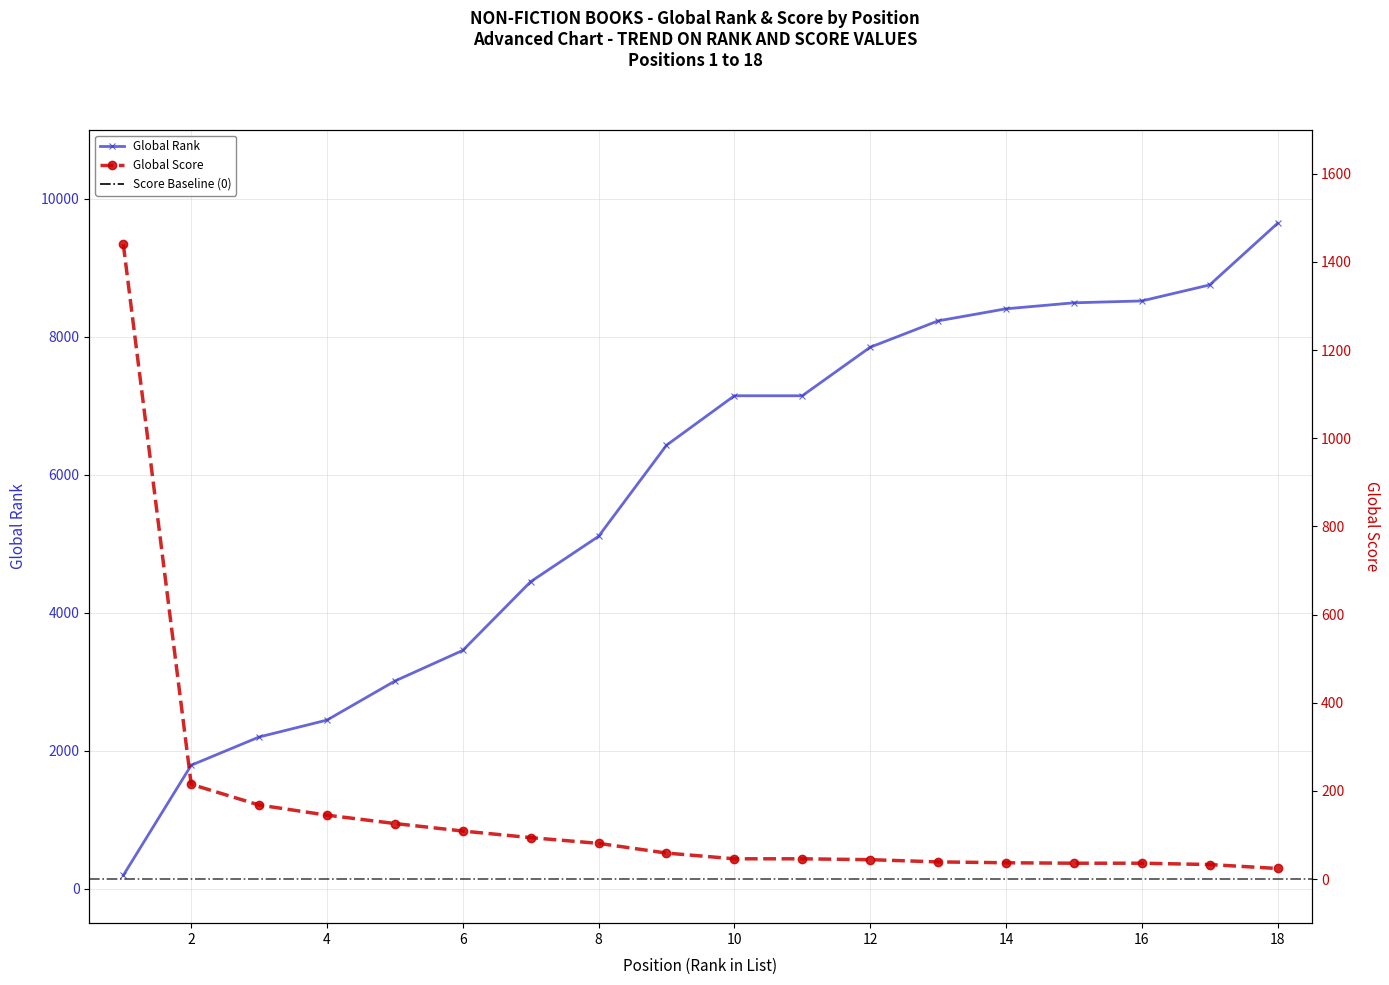

What is the difference between the highest and lowest values at 1?

1247